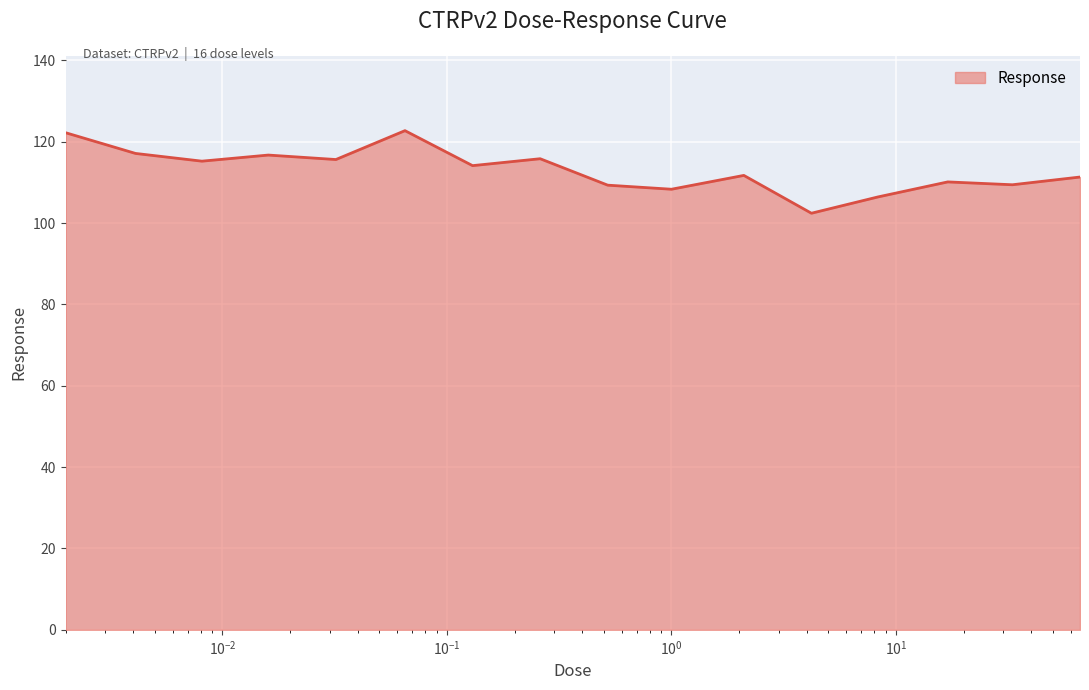

What is the greatest value displayed?

122.7